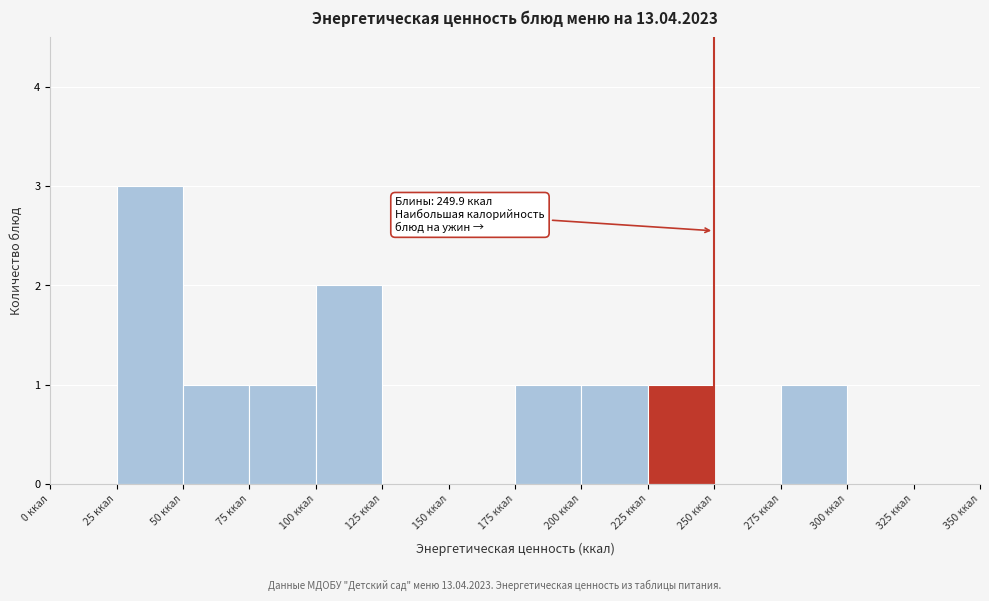

Which range on the x-axis has the tallest bar?

25 to 50